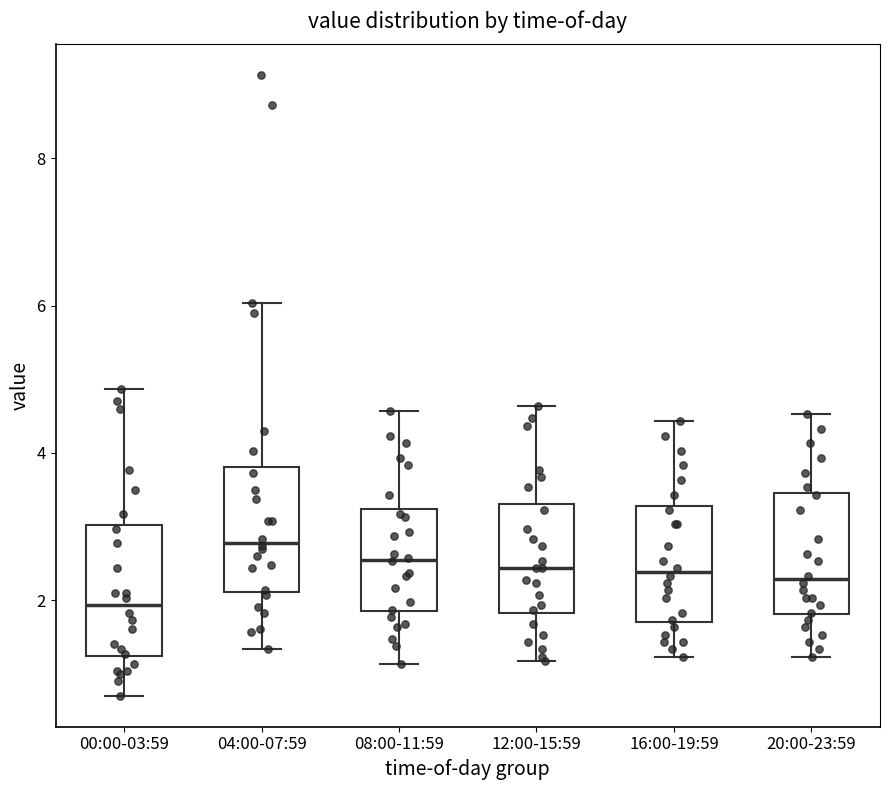

Reading left to right, read every box against the y-axis: the position of its median line, the range the box covers, and the ends of its whiskers. The values are not printed on the chart, so give them approximately, as read against the axis.

00:00-03:59: median 2.0, box 1.2 to 3.0, whiskers 0.8 to 4.8
04:00-07:59: median 2.8, box 2.2 to 3.8, whiskers 1.4 to 6.0
08:00-11:59: median 2.6, box 1.8 to 3.2, whiskers 1.2 to 4.6
12:00-15:59: median 2.4, box 1.8 to 3.4, whiskers 1.2 to 4.6
16:00-19:59: median 2.4, box 1.8 to 3.2, whiskers 1.2 to 4.4
20:00-23:59: median 2.2, box 1.8 to 3.4, whiskers 1.2 to 4.6